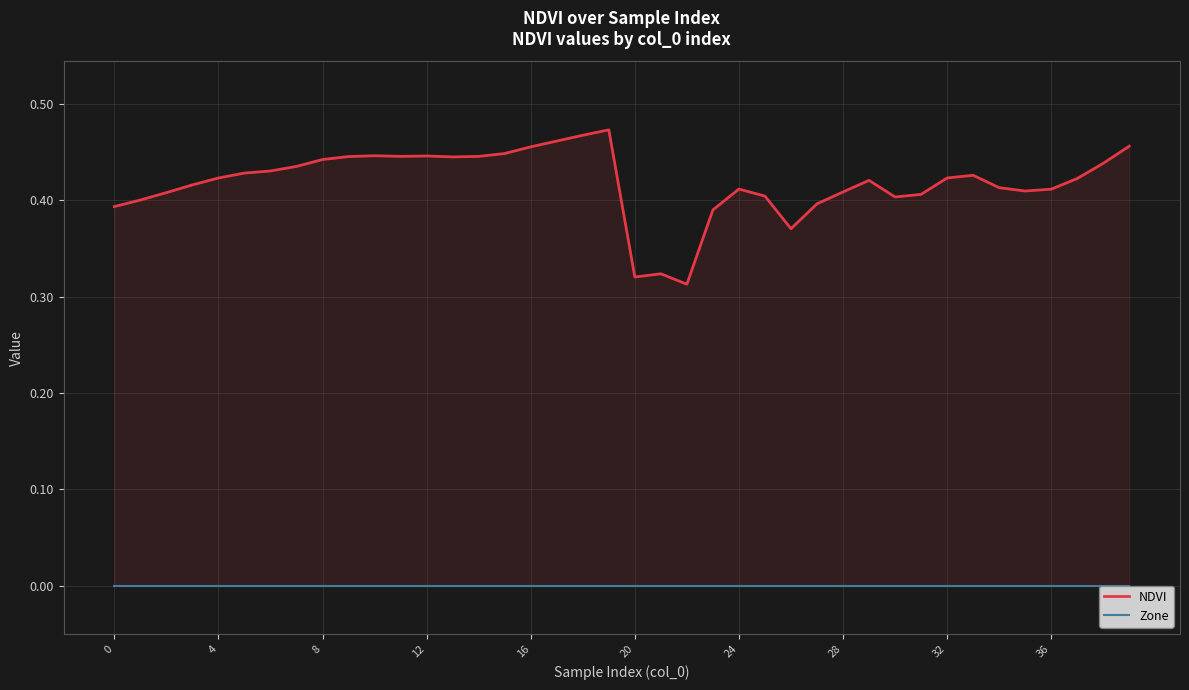

Does the chart have visible grid lines?

Yes